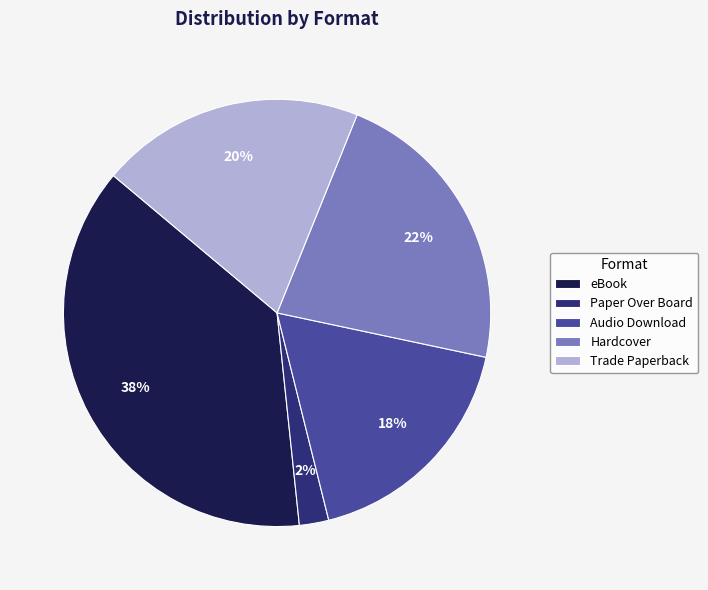

Is there a majority slice in this chart?

No